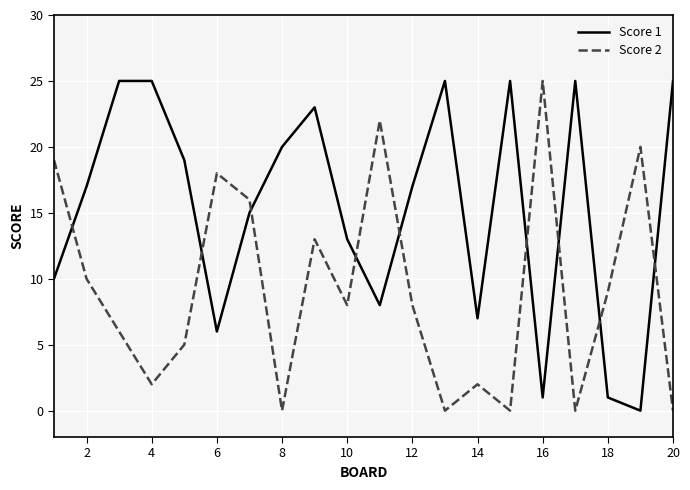

List the series in order of their overall mean, lowest first.

Score 2, Score 1